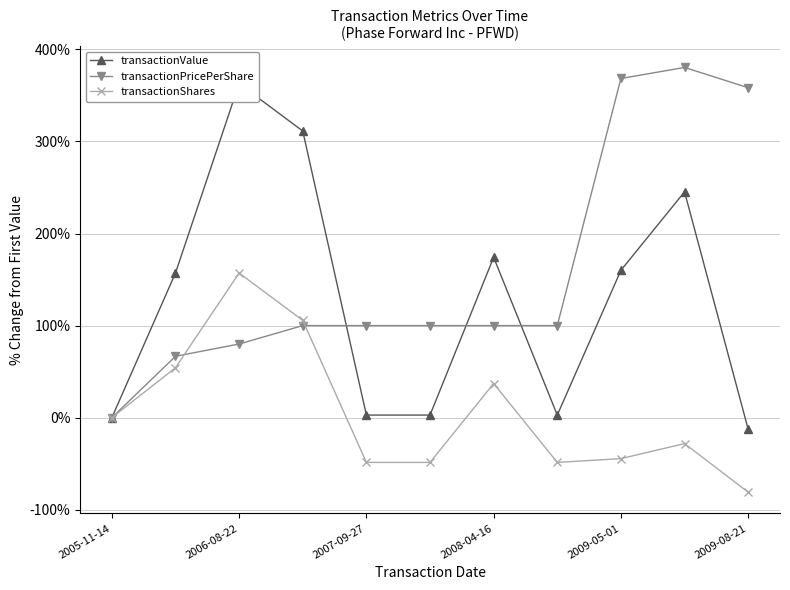

At 2008-04-16, list the series in order from smallest to largest.

transactionShares, transactionPricePerShare, transactionValue